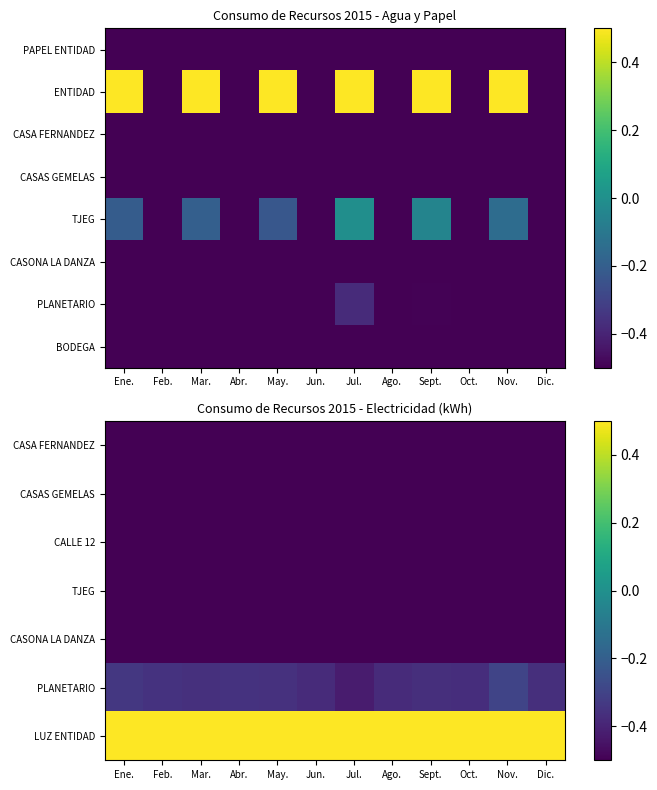

How many data points does each series have?

12